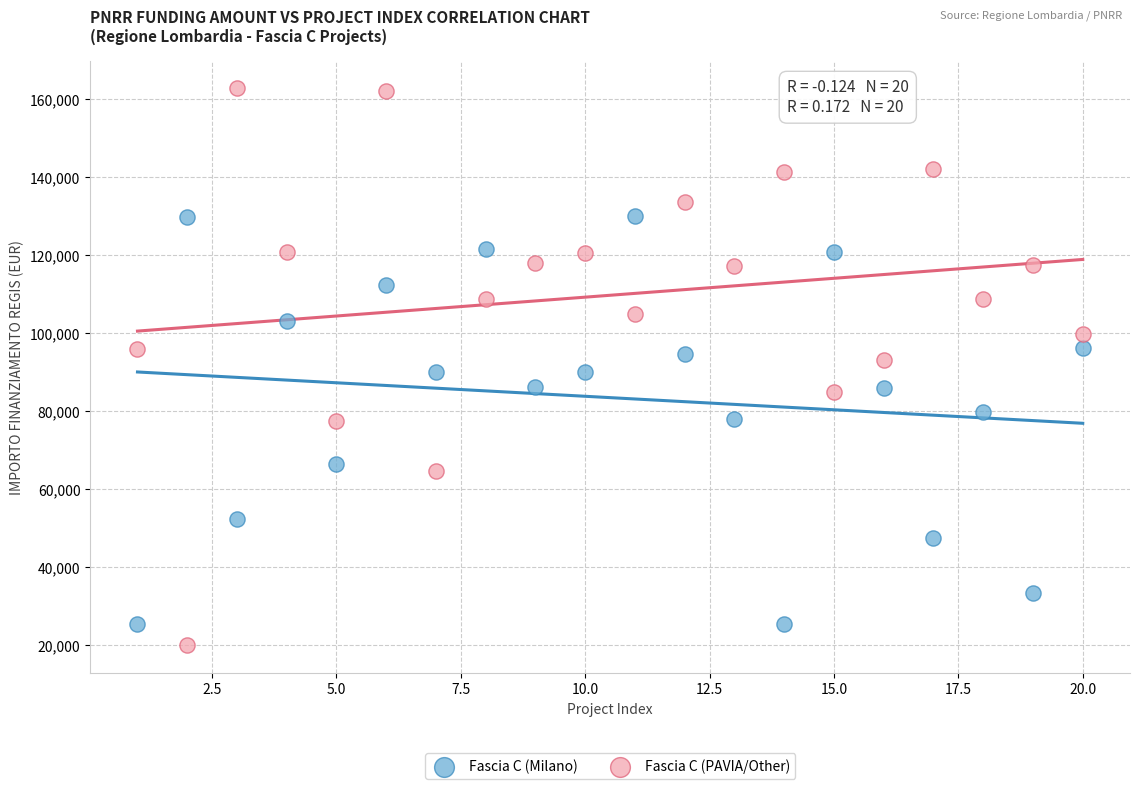

Which series contains the lowest Y value?

Fascia C (PAVIA/Other)